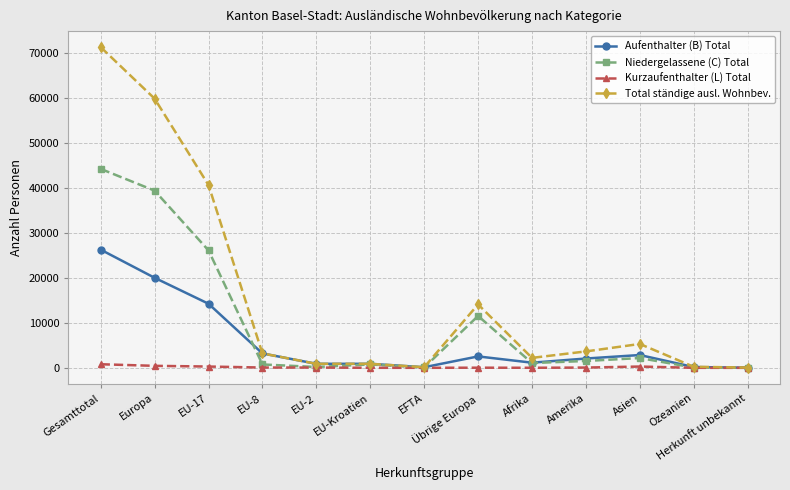

Does the chart have visible grid lines?

Yes